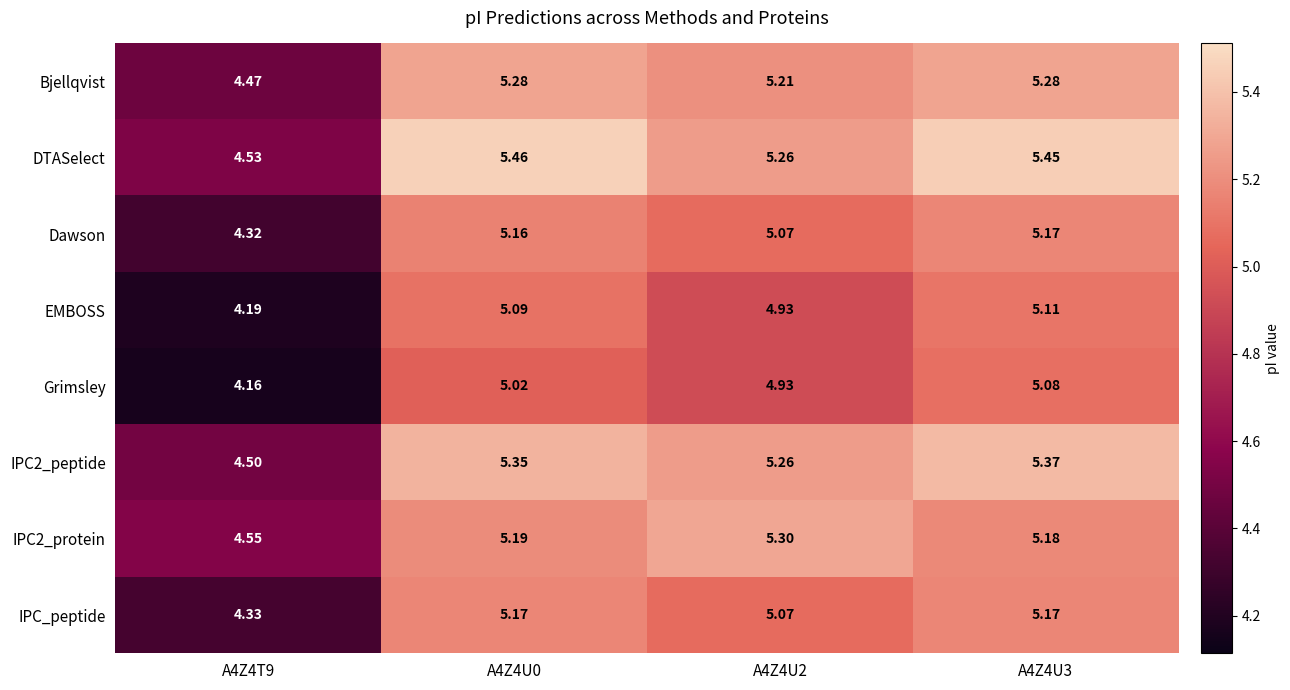

What is the total value across all series at A4Z4U0?

41.7